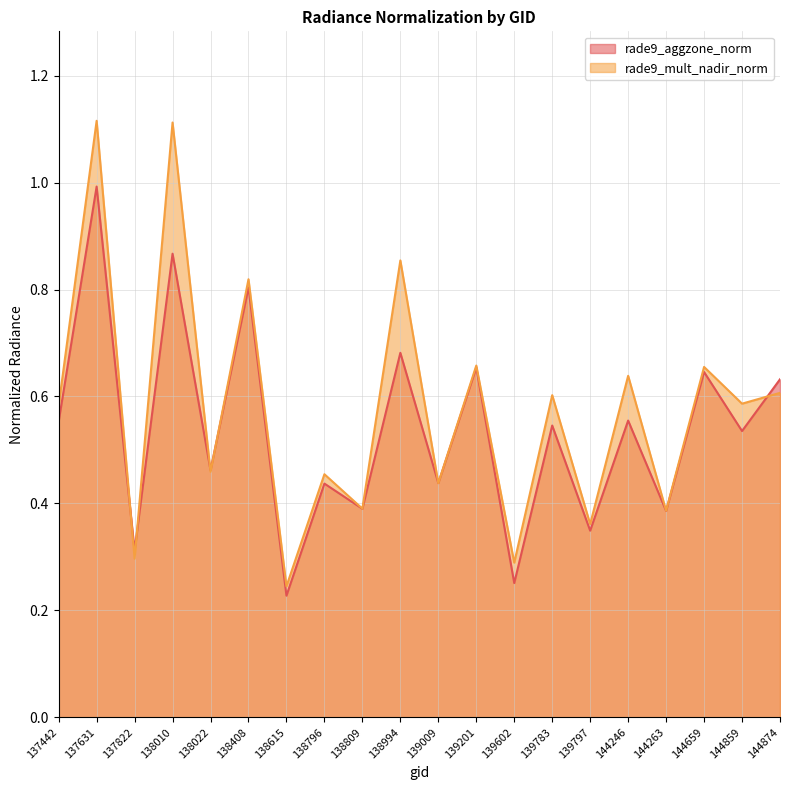

True or false: rade9_mult_nadir_norm has a value of 1.0 at 137442.

False